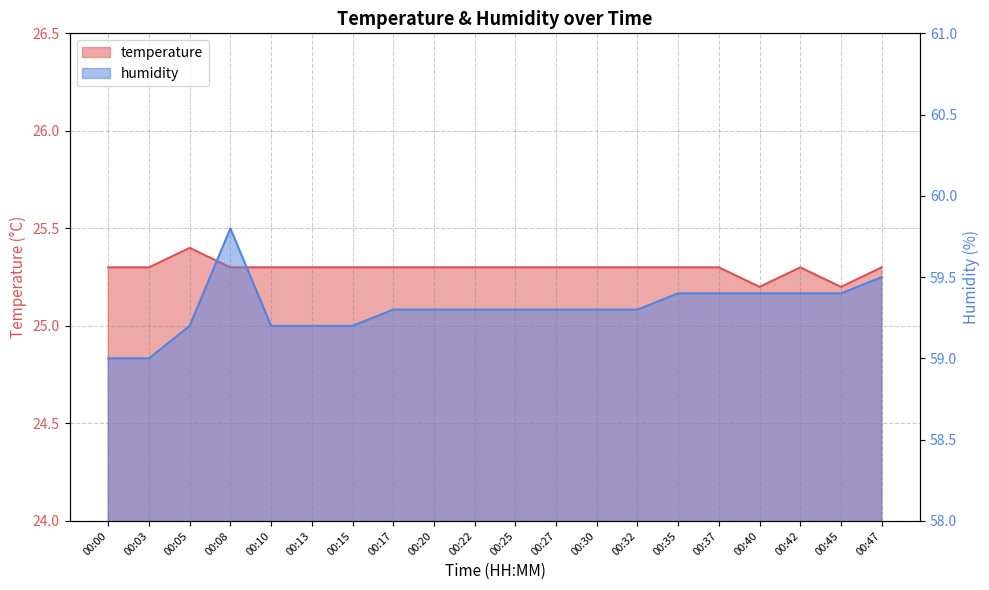

What is the spread (max minus min) of values at 00:20?

34.0